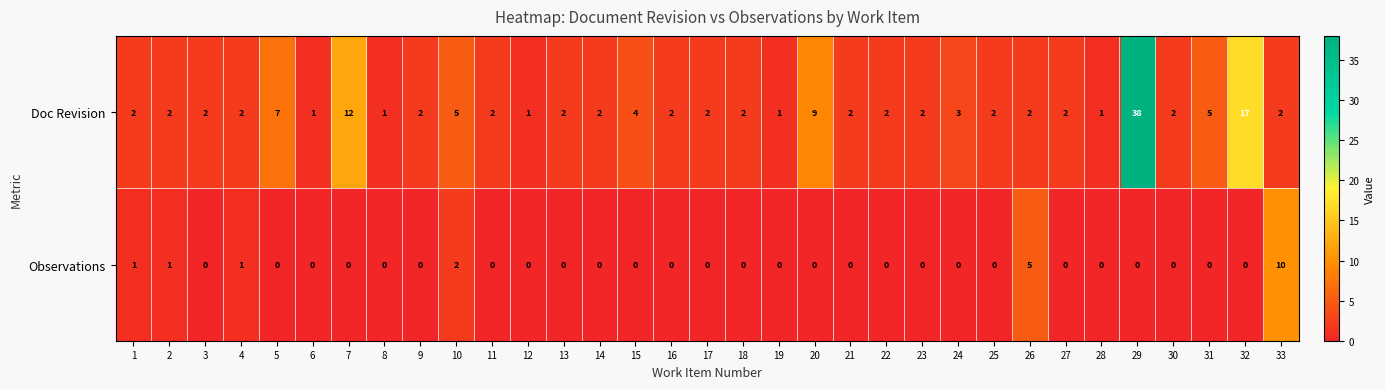

Which series has the largest total across all categories?

Doc Revision